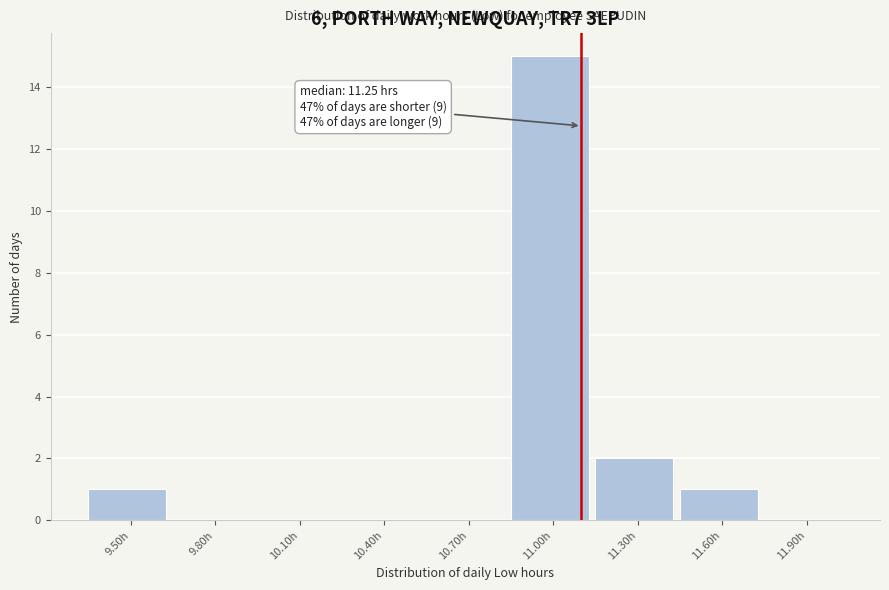

Reading left to right, what are all the values shown in this chart?

9.50h=1	9.80h=0	10.10h=0	10.40h=0	10.70h=0	11.00h=15	11.30h=2	11.60h=1	11.90h=0